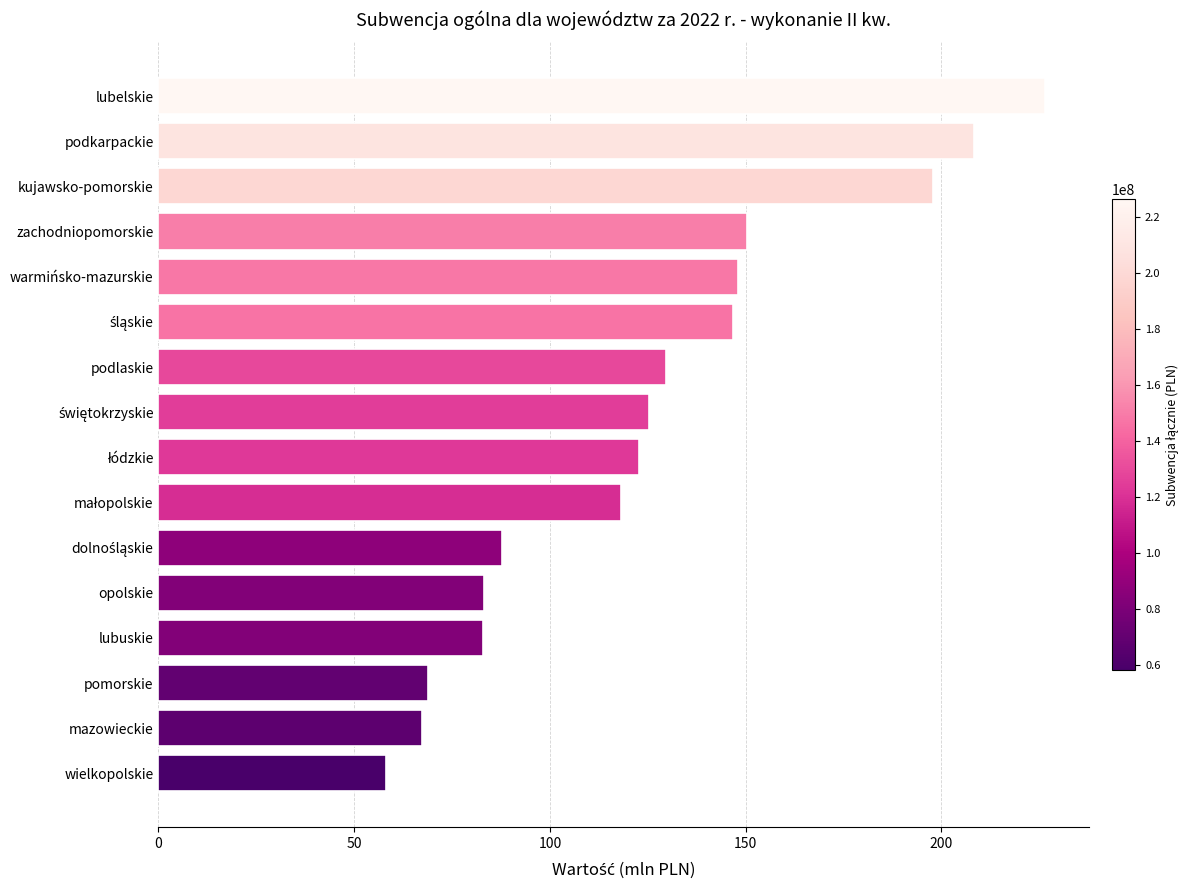

Is it true that the value at kujawsko-pomorskie is 197.9?

True